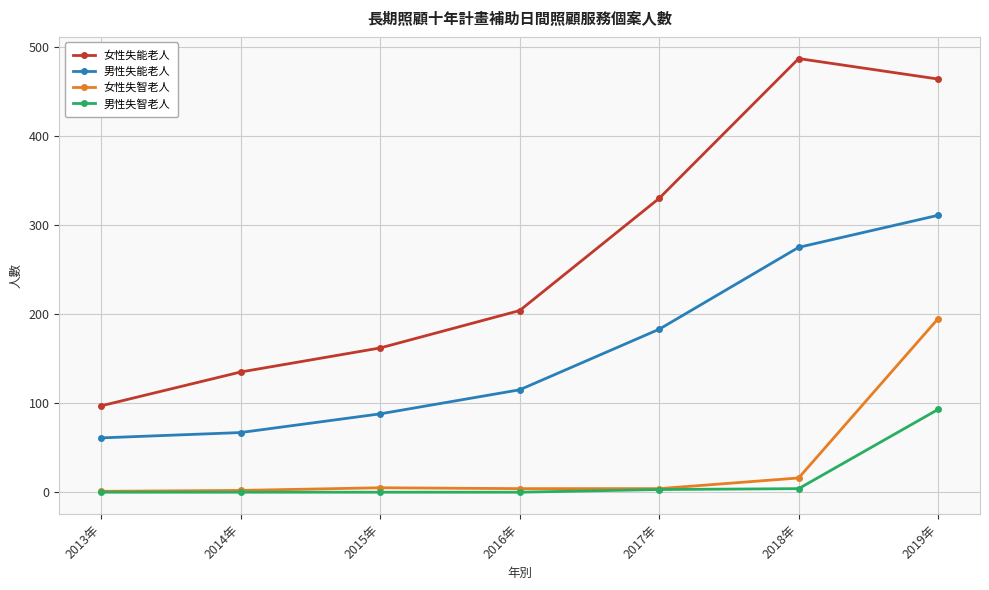

How many values in the 男性失智老人 series exceed 0?

3